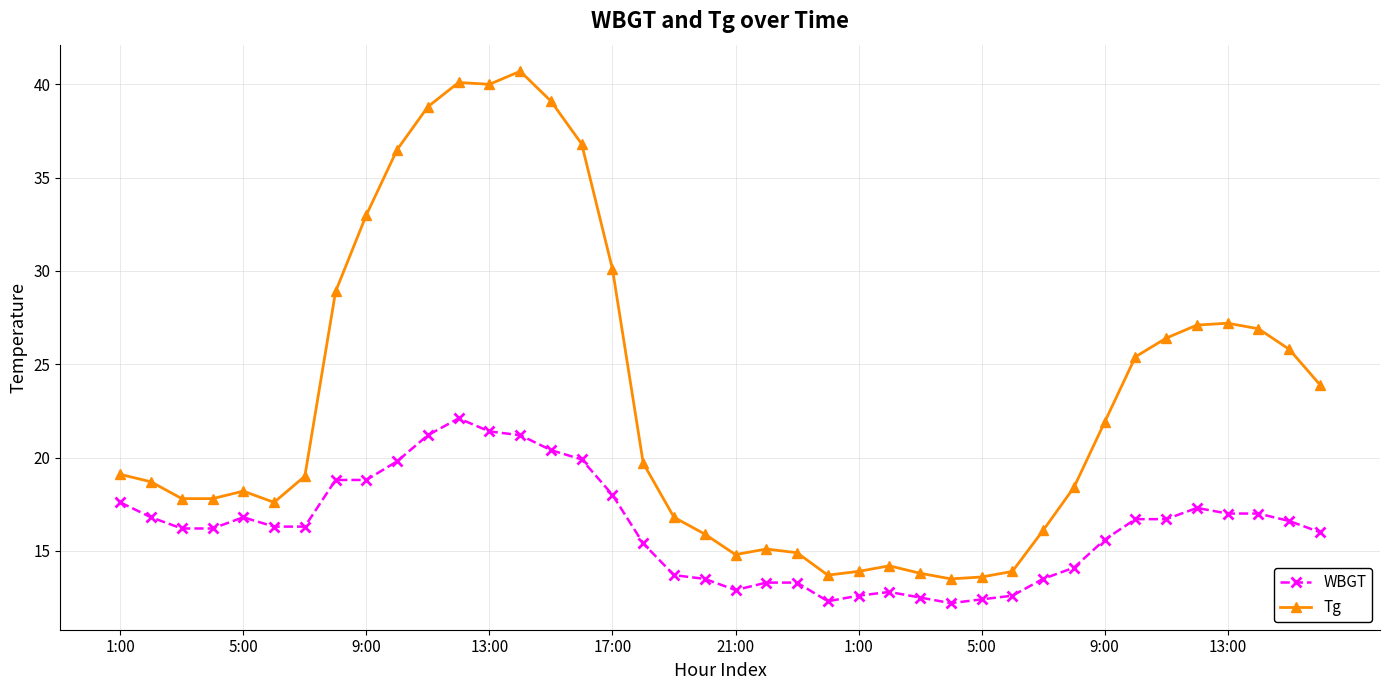

Count the number of data series in this chart.

2